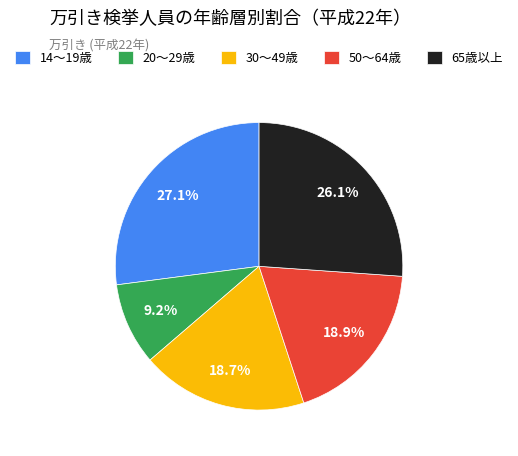

Which slice is the largest?

14～19歳